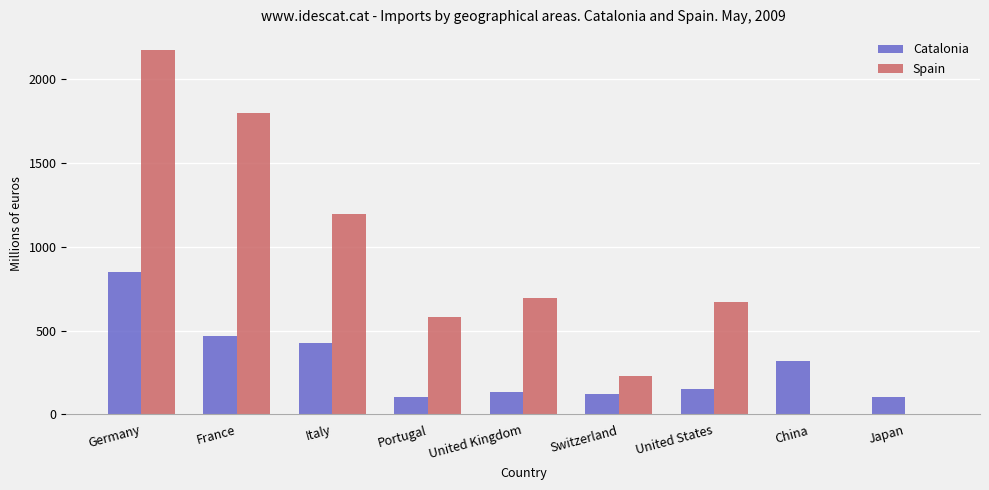

Between Germany and United States, which series saw the biggest shift?

Spain